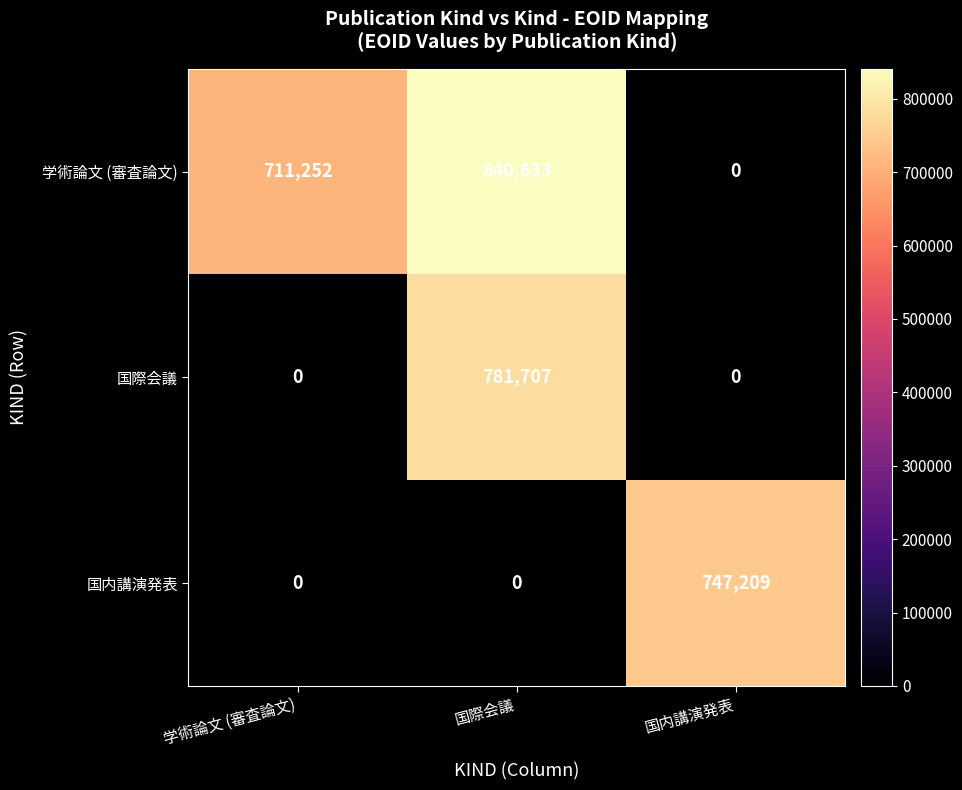

How many distinct data groups are displayed?

3